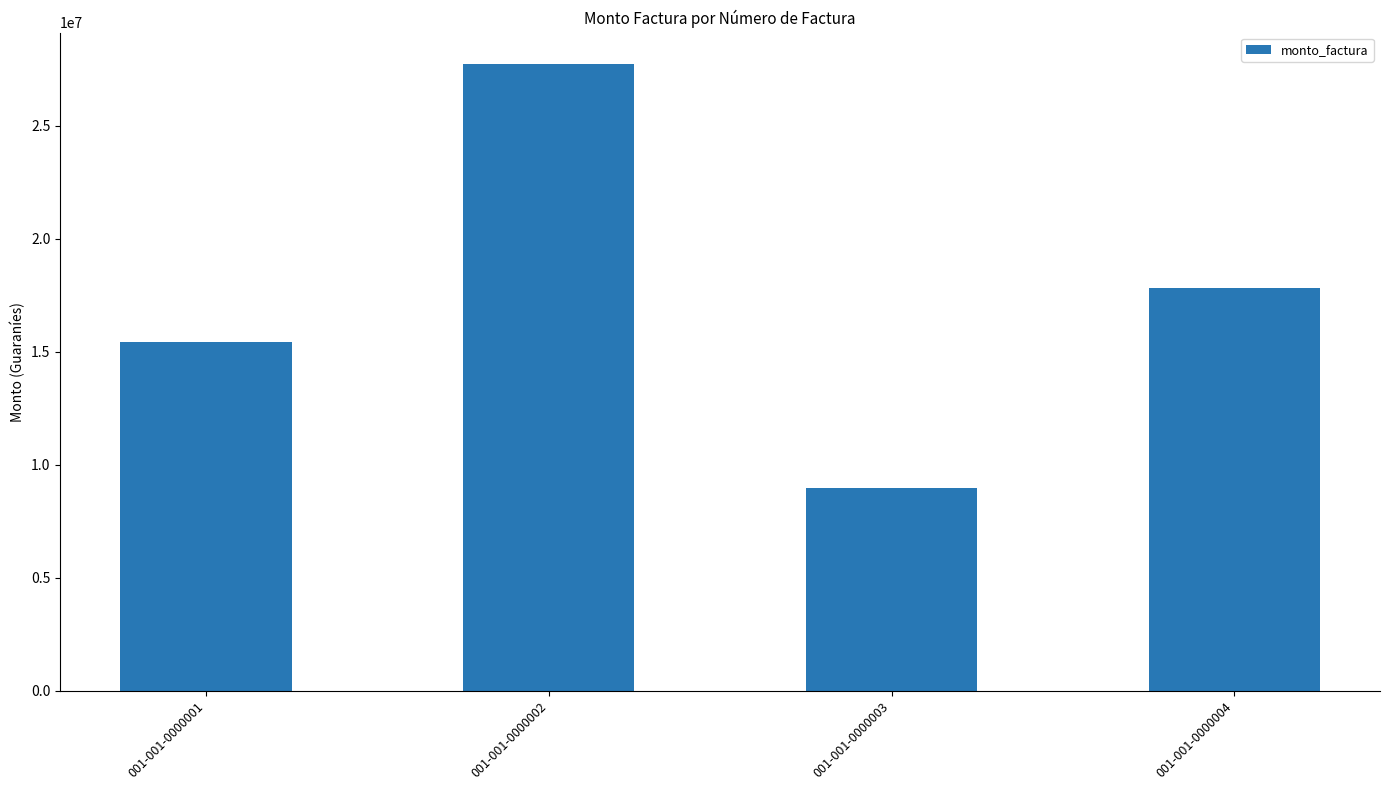

How many values are between 15402500 and 27725000?

3